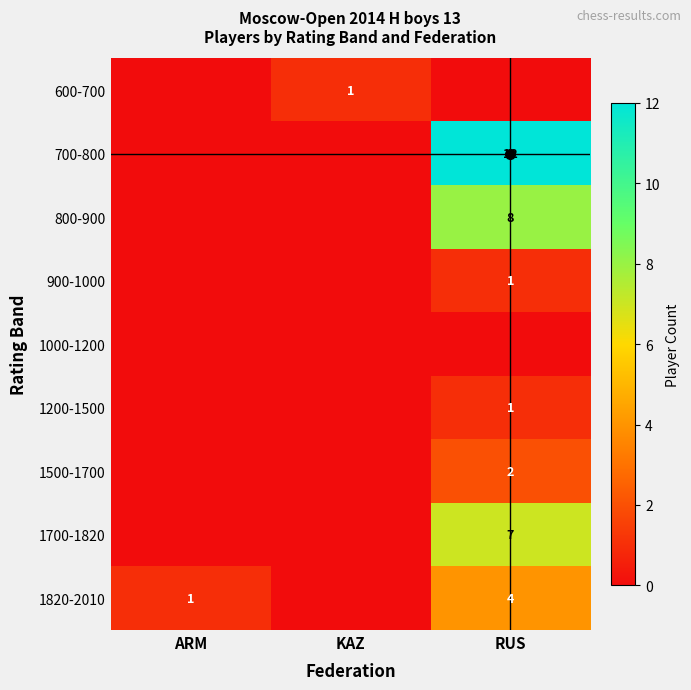

Rank the categories by 600-700 value from lowest to highest.

ARM, RUS, KAZ